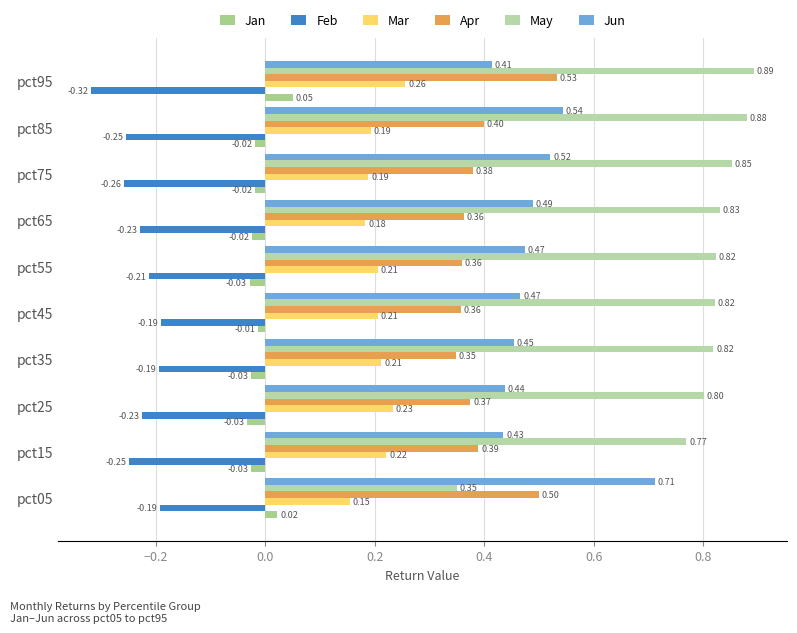

Count the Jun values in the range 0 to 1.

10